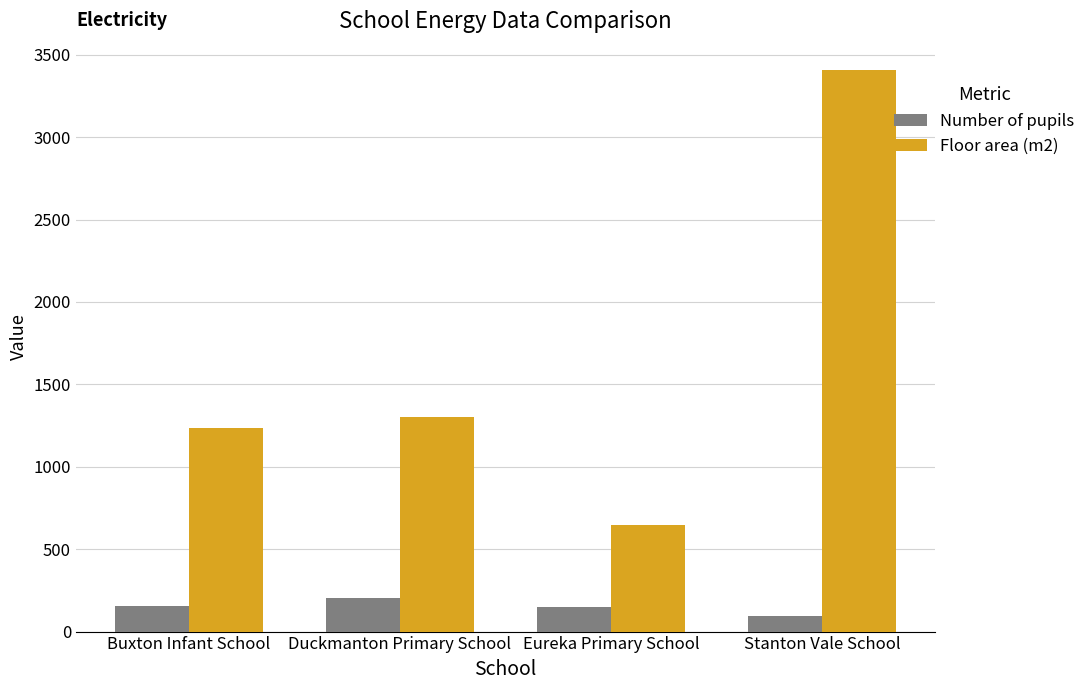

What position from the right is Stanton Vale School?

1